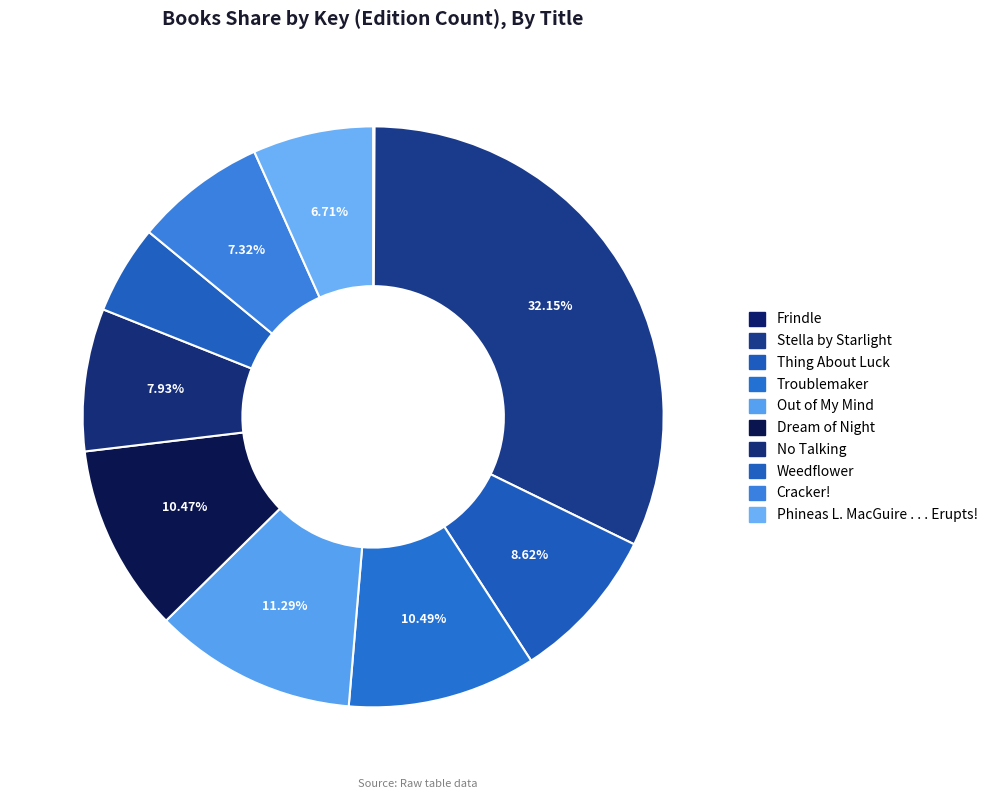

To the nearest percent, what is the average slice percentage?

10%